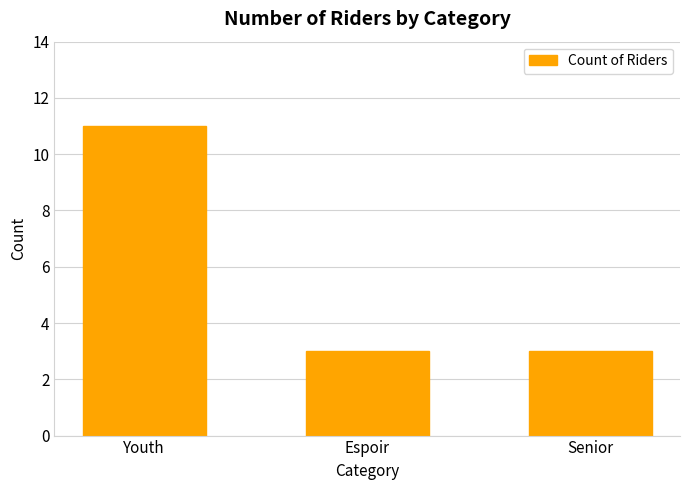

What value does the data have at Espoir?

3